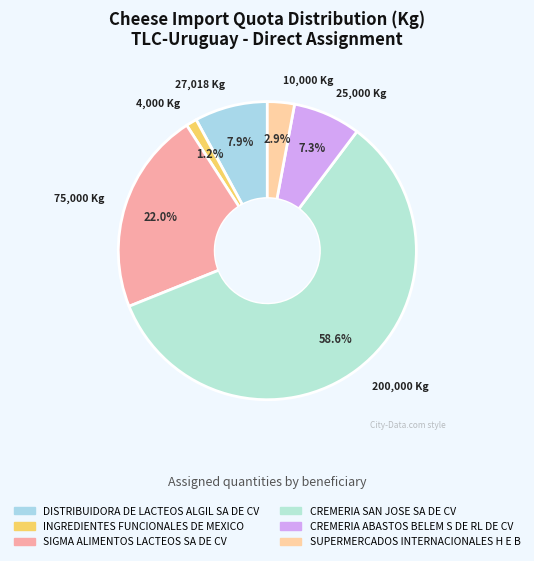

Count the number of slices in the pie.

6